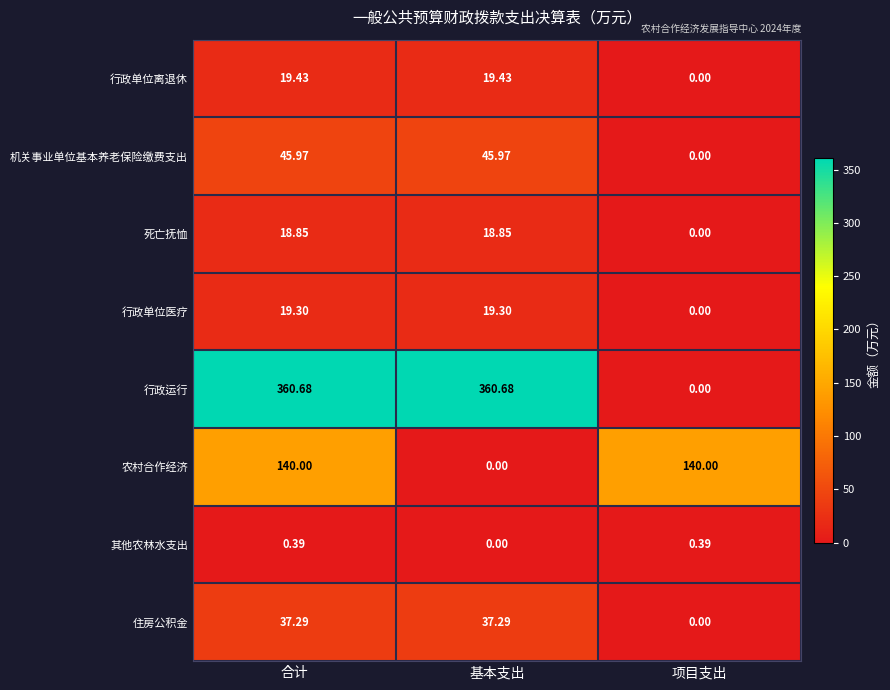

At which label does 行政运行 reach its minimum?

项目支出